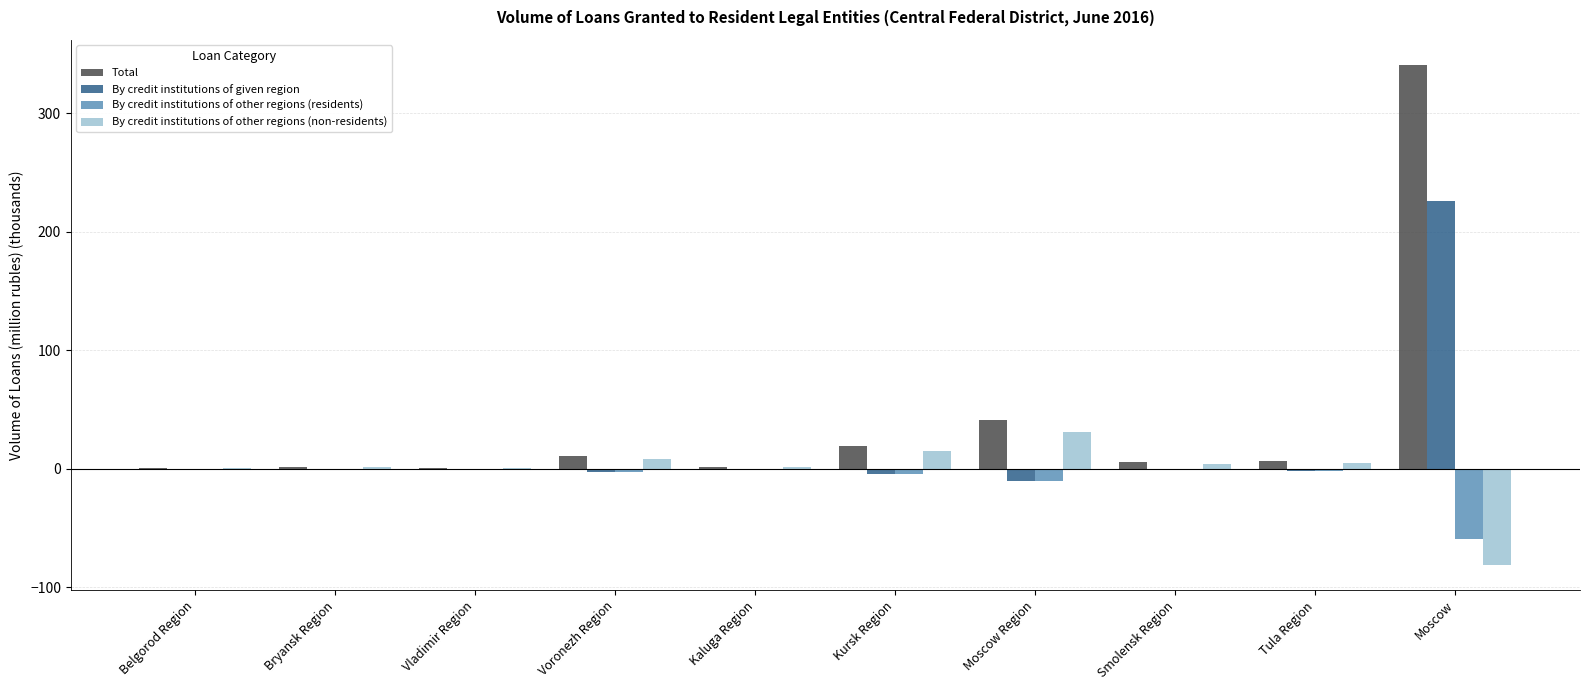

Which series changed the most between Tula Region and Moscow?

Total